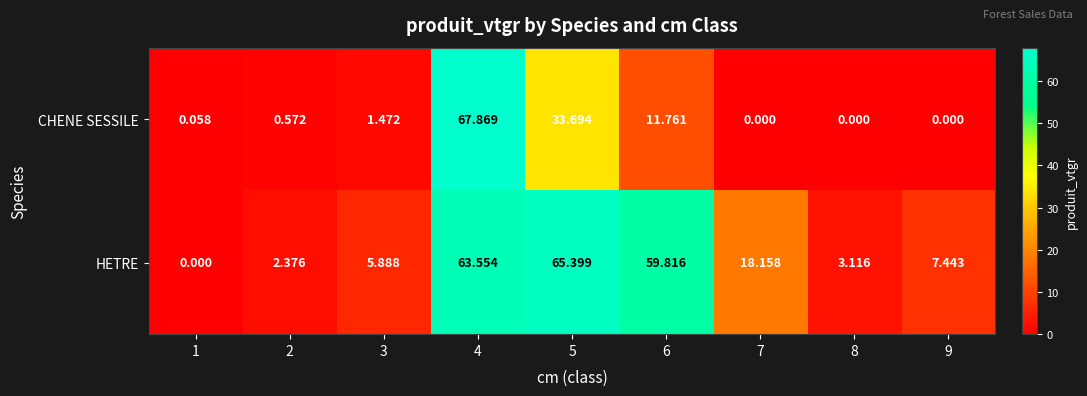

How many values in CHENE SESSILE are above zero?

6